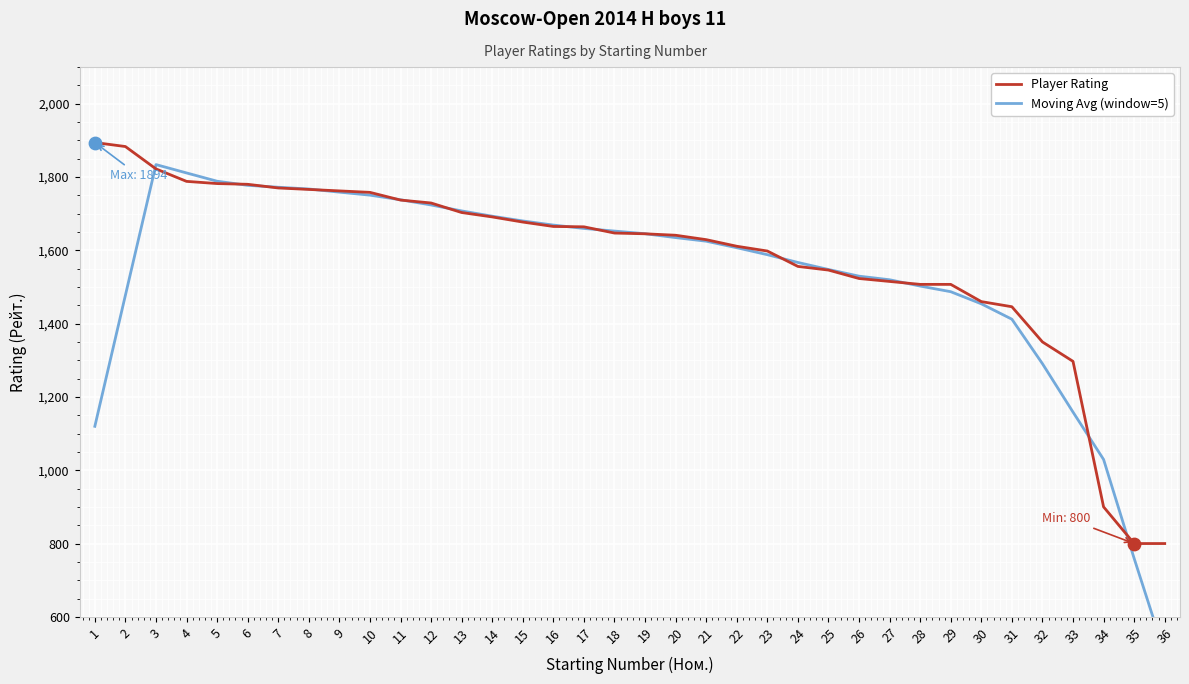

Which series reaches the maximum Y coordinate?

Player Rating